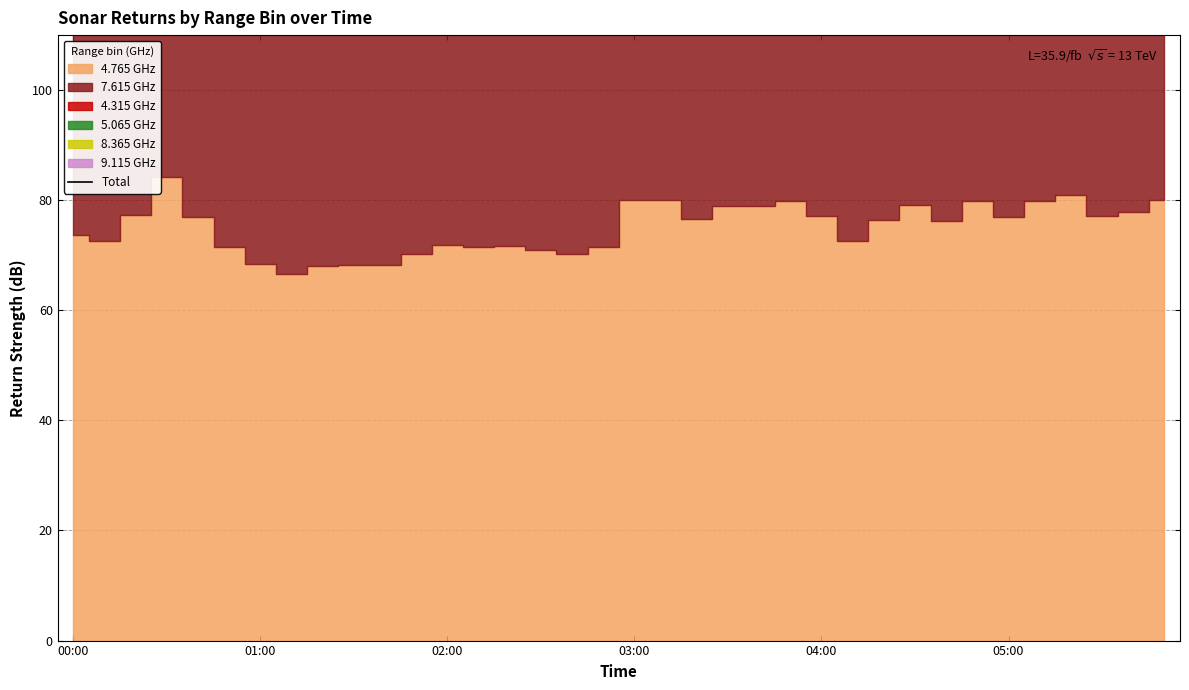

Where does the data first go above 428?

03:00